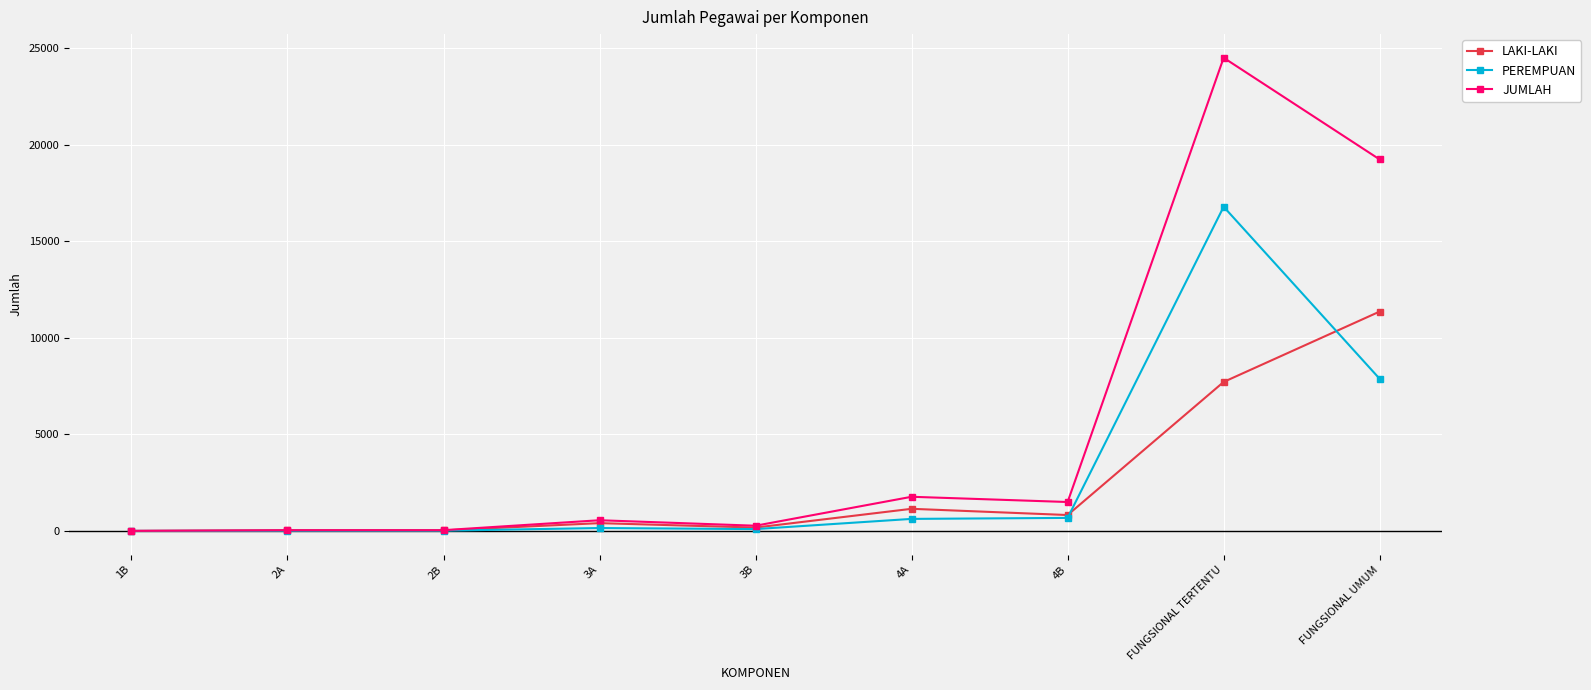

What is the sum of the JUMLAH values at 1B and 2B?

41